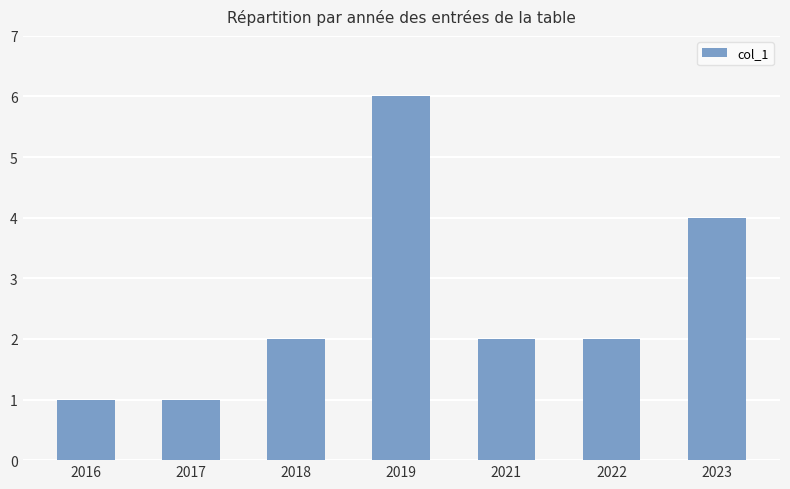

Reading right to left, what are all the values shown in this chart?

2023=4	2022=2	2021=2	2019=6	2018=2	2017=1	2016=1